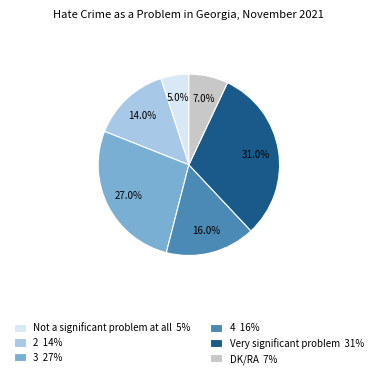

What percentage is the Not a significant problem at all slice, to the nearest percent?

5%